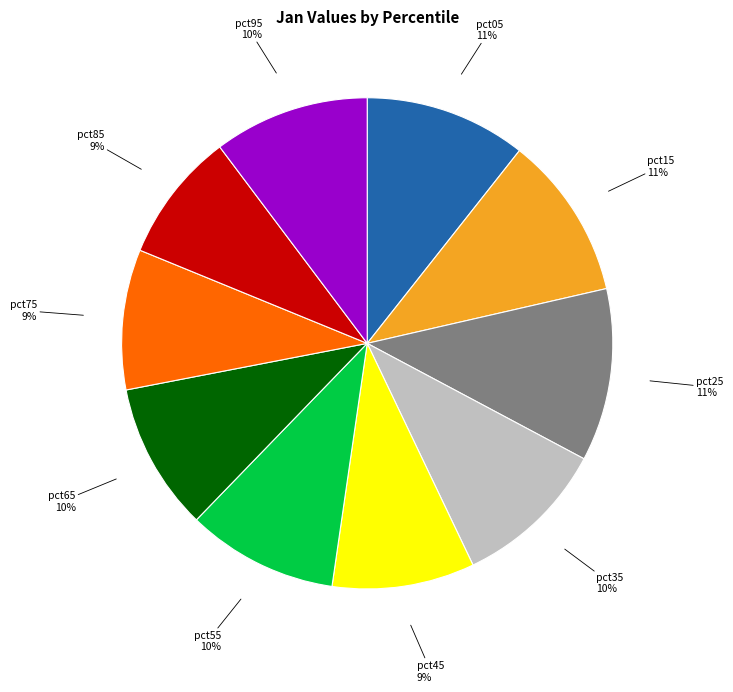

True or false: pct65 accounts for 10% of the total.

True